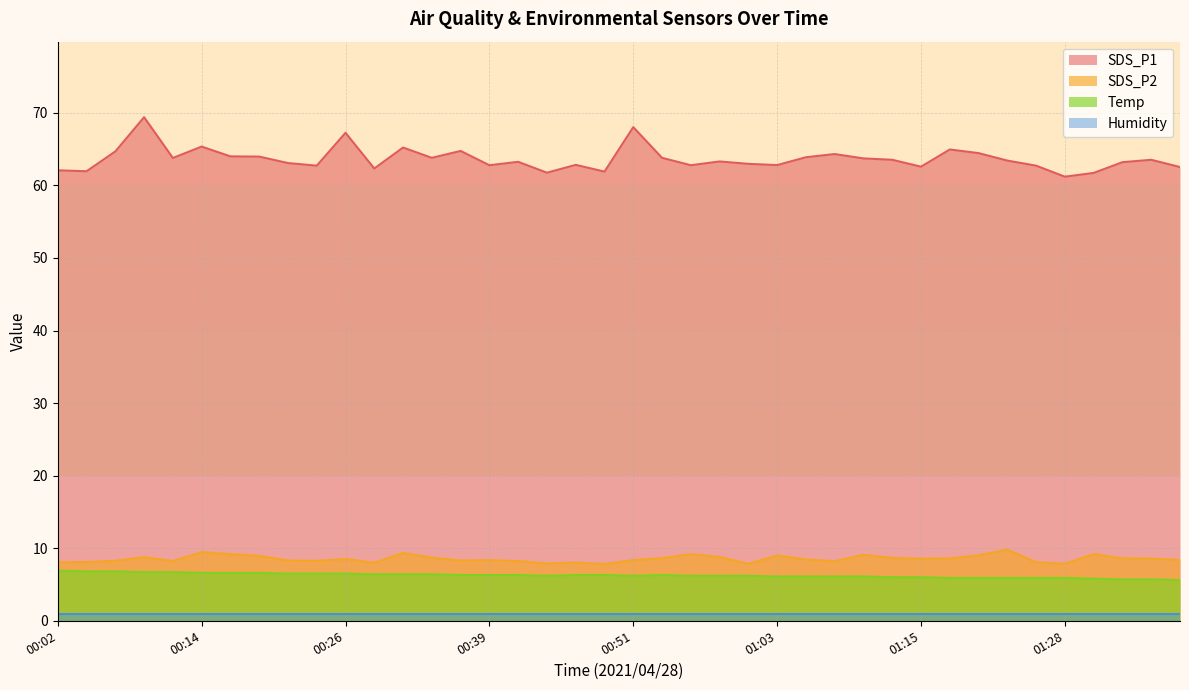

What are all the series names shown in the legend?

SDS_P1, SDS_P2, Temp, Humidity